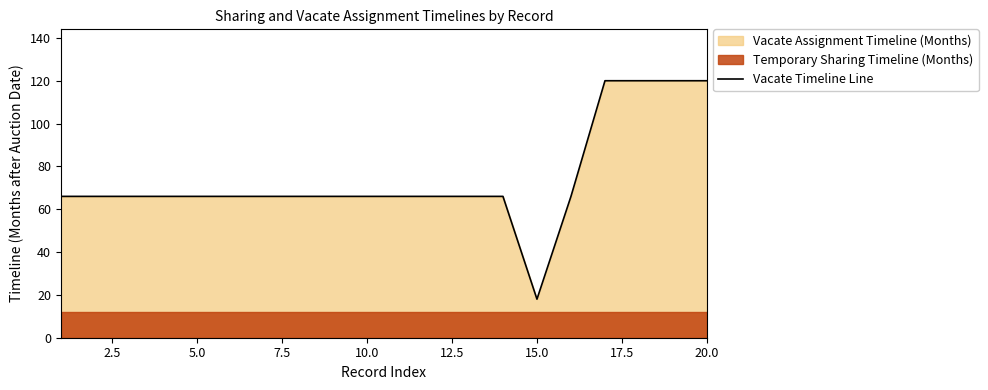

Reading right to left, list all the values displayed in this chart.

120	120	120	120	66	18	66	66	66	66	66	66	66	66	66	66	66	66	66	66